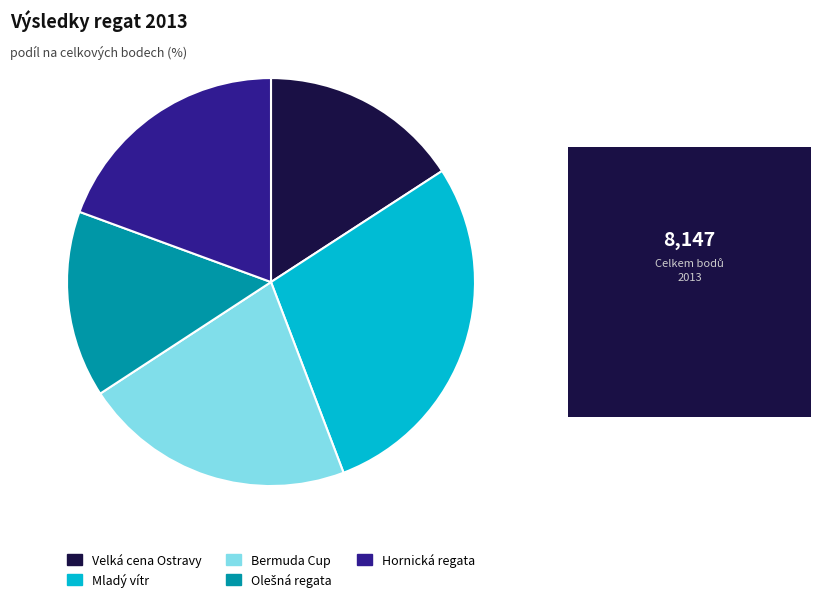

Count the number of slices in the pie.

5